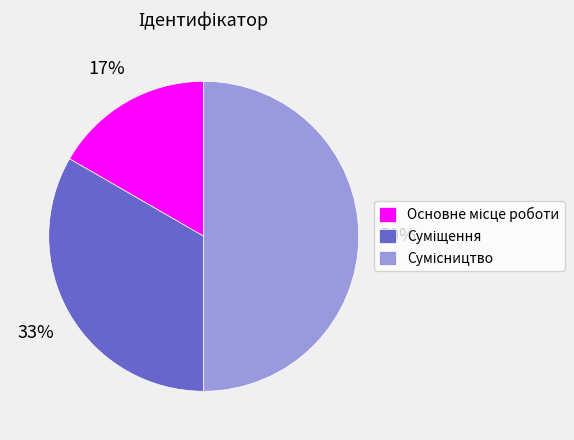

To the nearest percent, what is the difference between the largest and smallest slice percentages?

33%